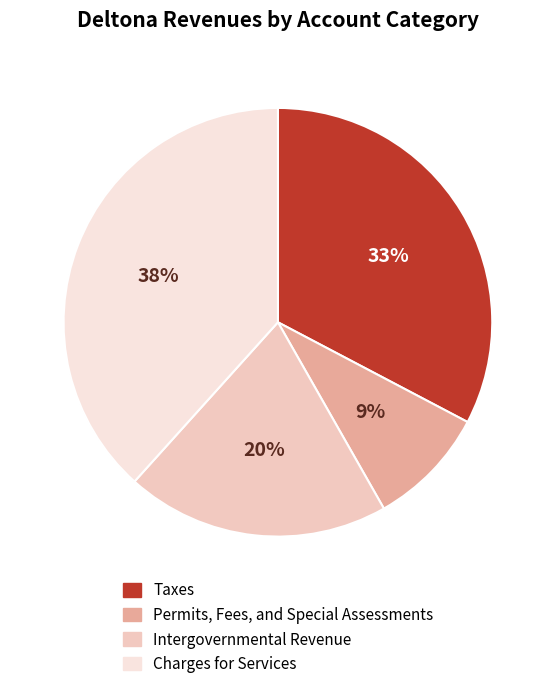

What is the largest slice in the pie chart?

Charges for Services